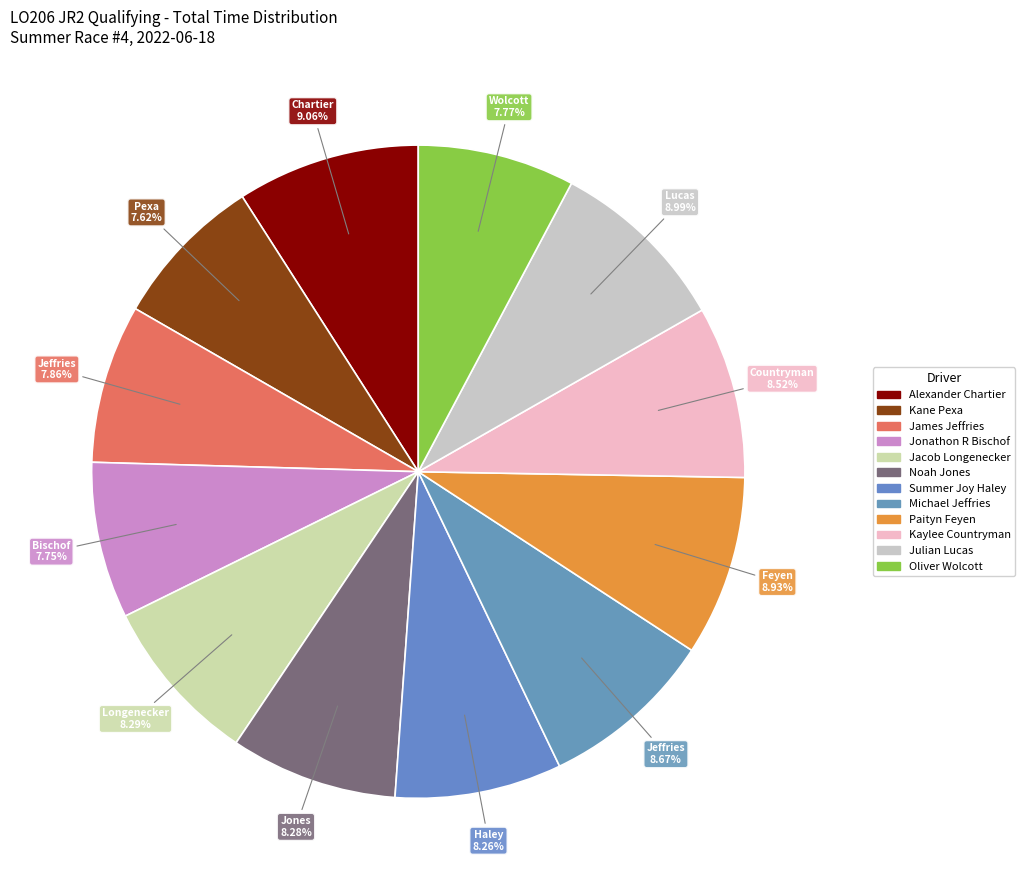

How much of the chart is everything except Kaylee Countryman?

91.5%